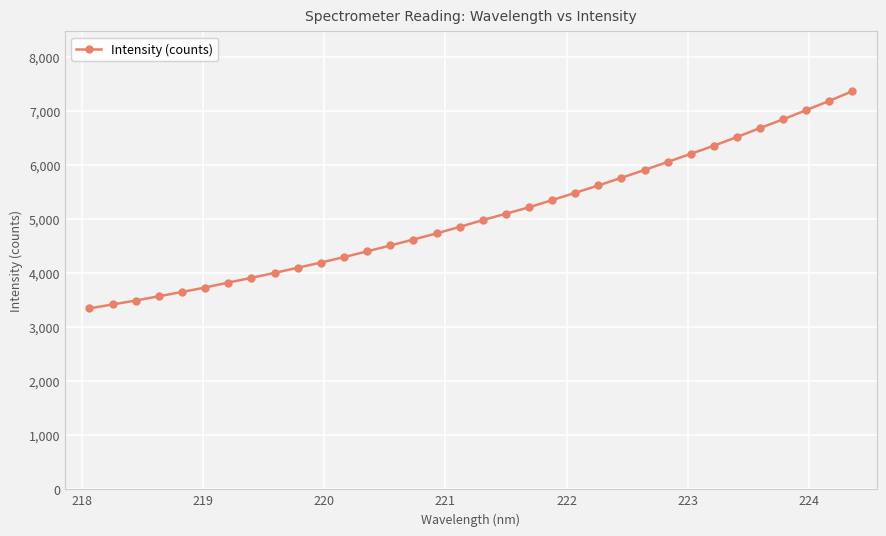

What is the minimum value shown in the chart?

3347.3